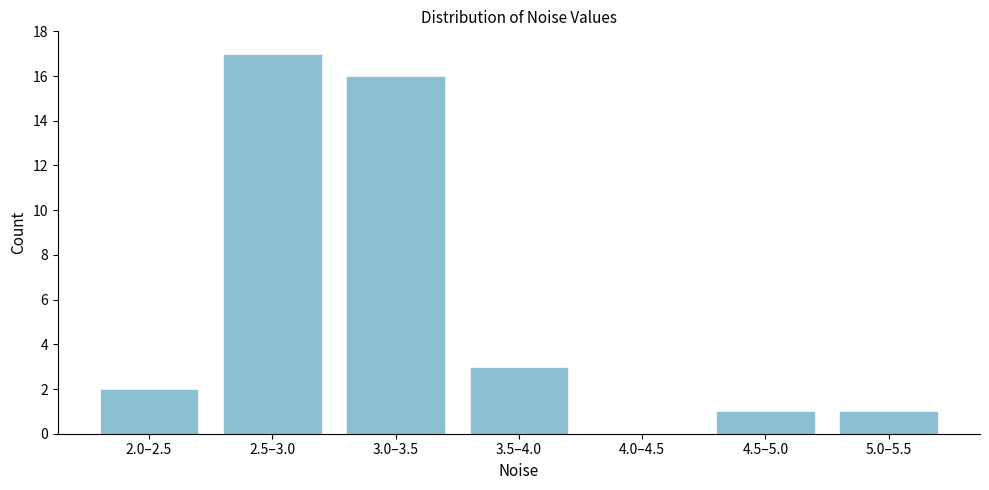

Reading right to left, transcribe all the data shown in this chart.

5.0–5.5=1	4.5–5.0=1	4.0–4.5=0	3.5–4.0=3	3.0–3.5=16	2.5–3.0=17	2.0–2.5=2